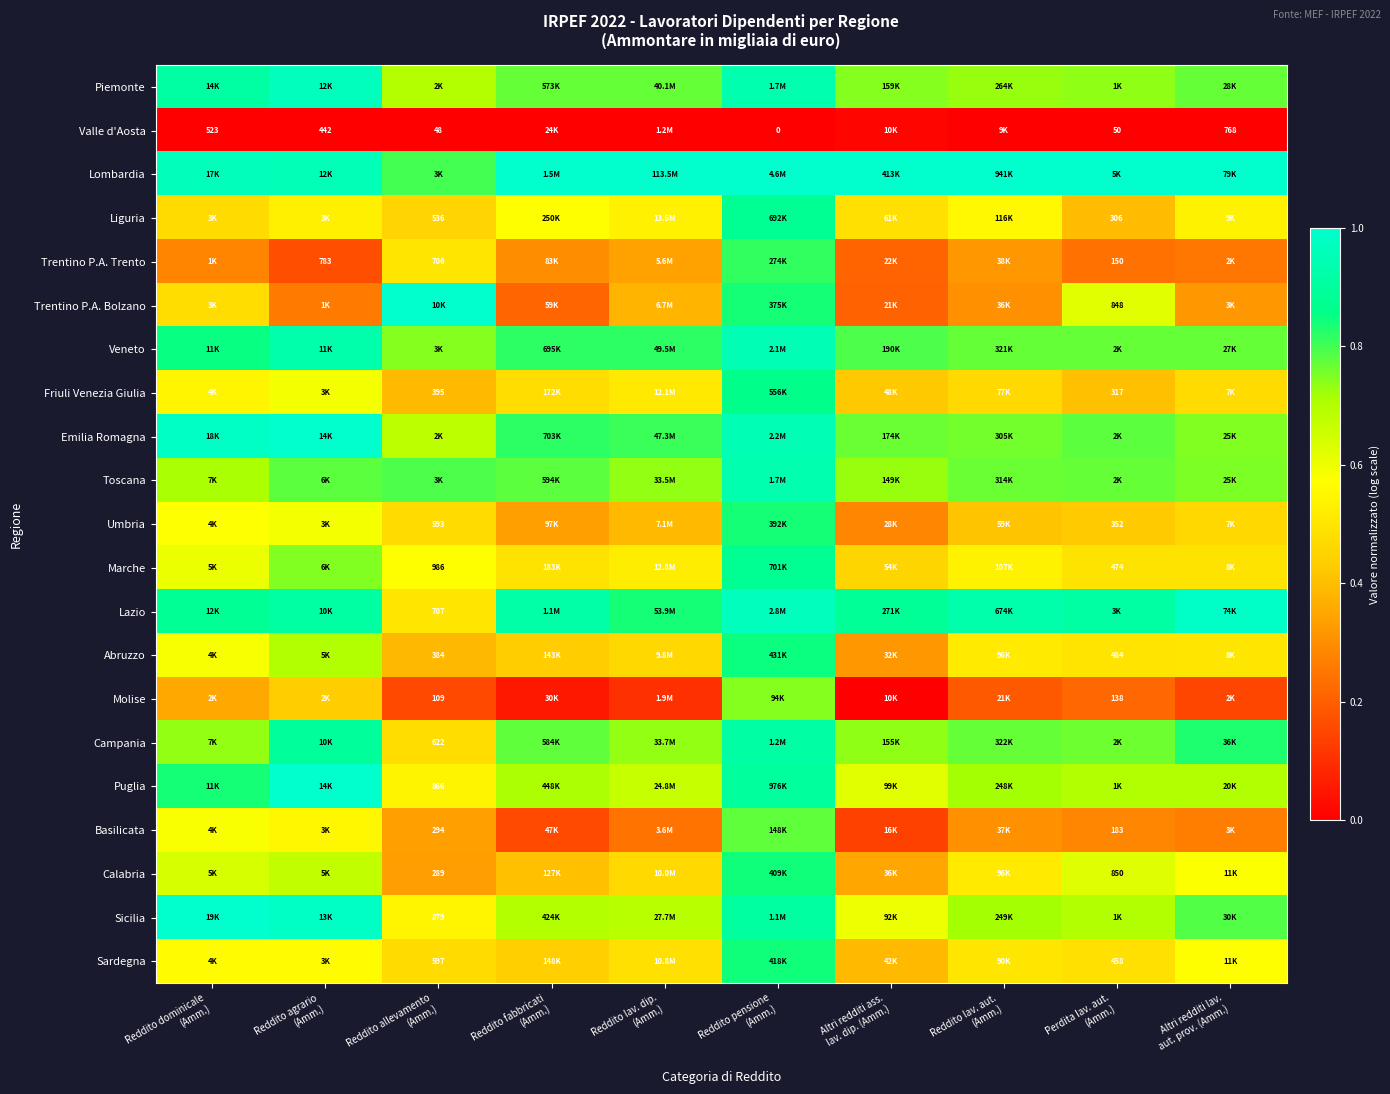

Rank the series at Reddito agrario (Amm.) from lowest to highest value.

Valle d'Aosta, Trentino P.A. Trento, Trentino P.A. Bolzano, Molise, Liguria, Basilicata, Sardegna, Umbria, Friuli Venezia Giulia, Calabria, Abruzzo, Marche, Toscana, Campania, Lazio, Veneto, Lombardia, Piemonte, Sicilia, Puglia, Emilia Romagna